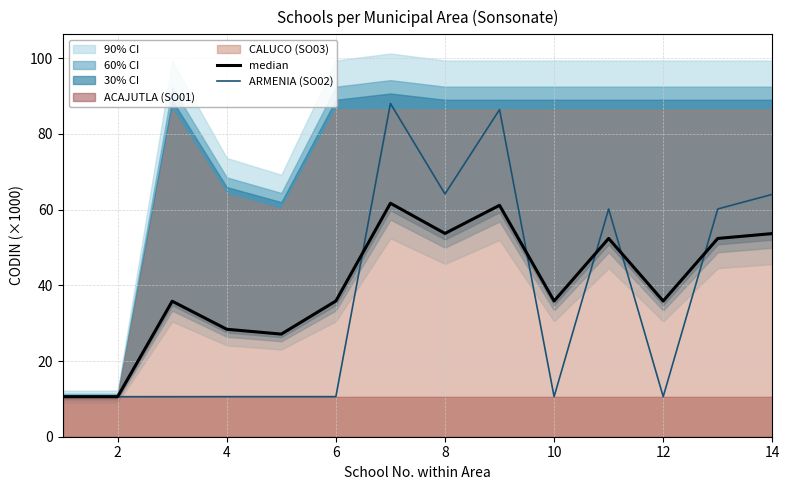

Is it true that ARMENIA (SO02) equals 93.8 at 8?

False